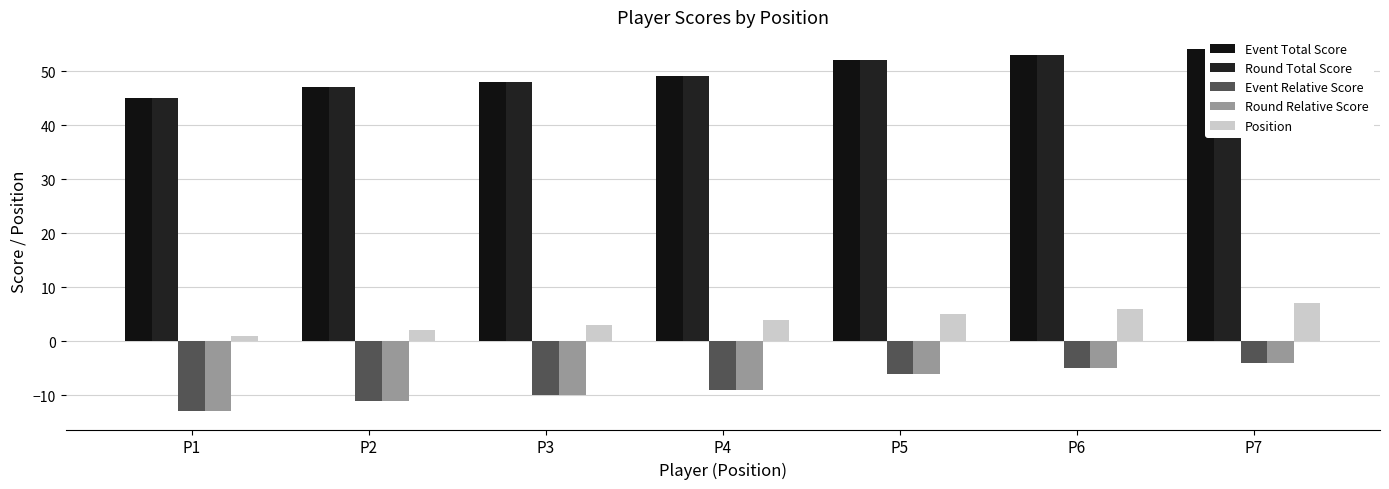

What is the difference between the Round Relative Score values at P1 and P5?

7